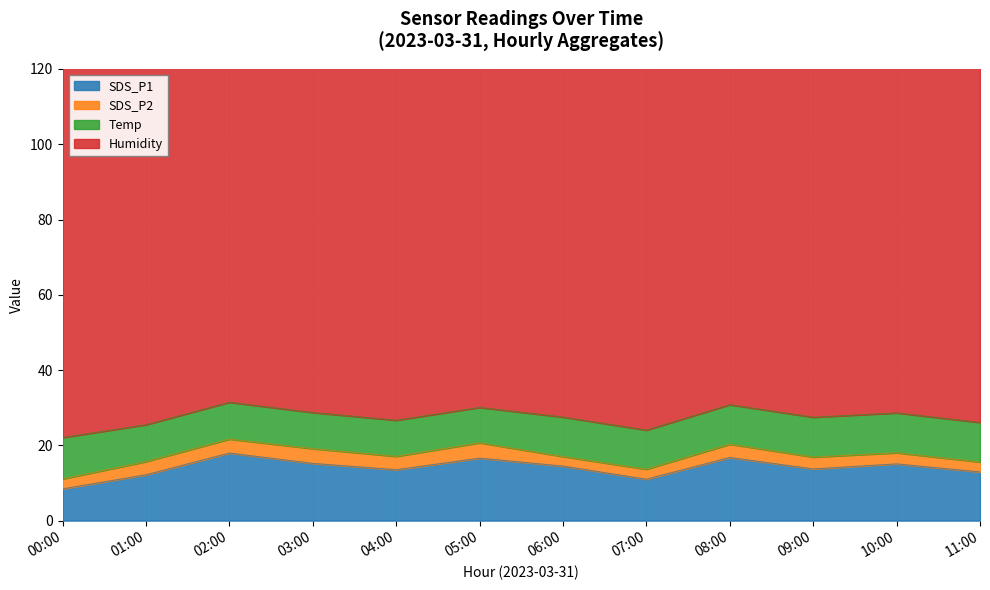

Which series has the largest range (max minus min)?

SDS_P1